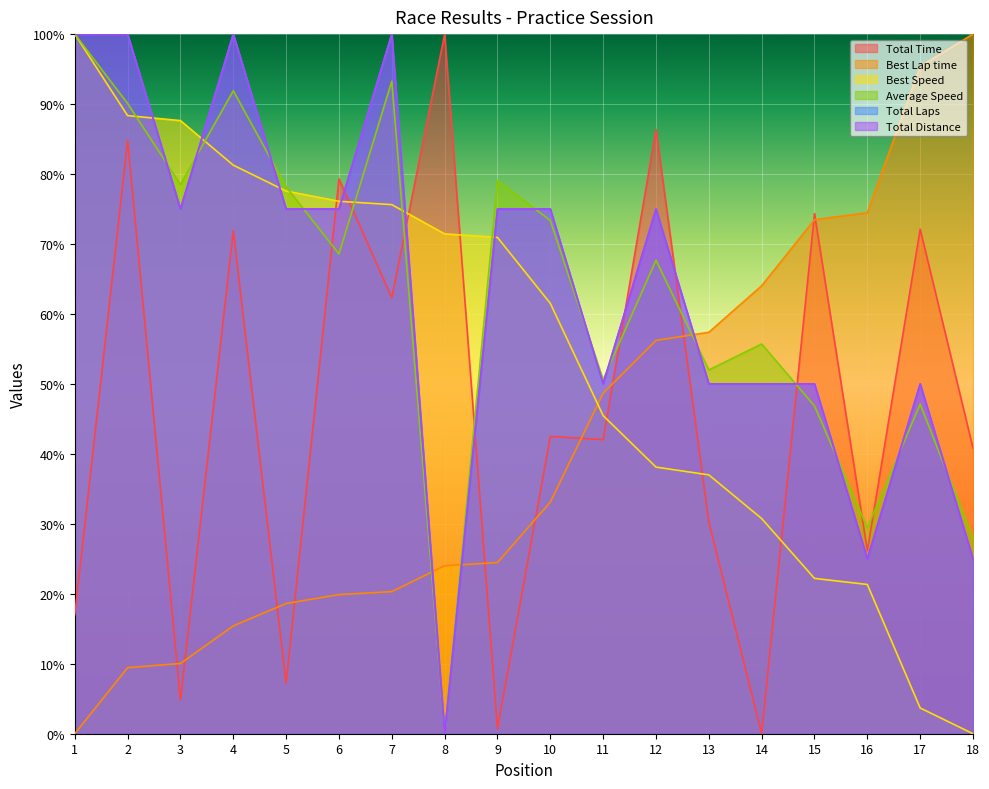

How many times do Best Speed and Total Time cross each other?

7